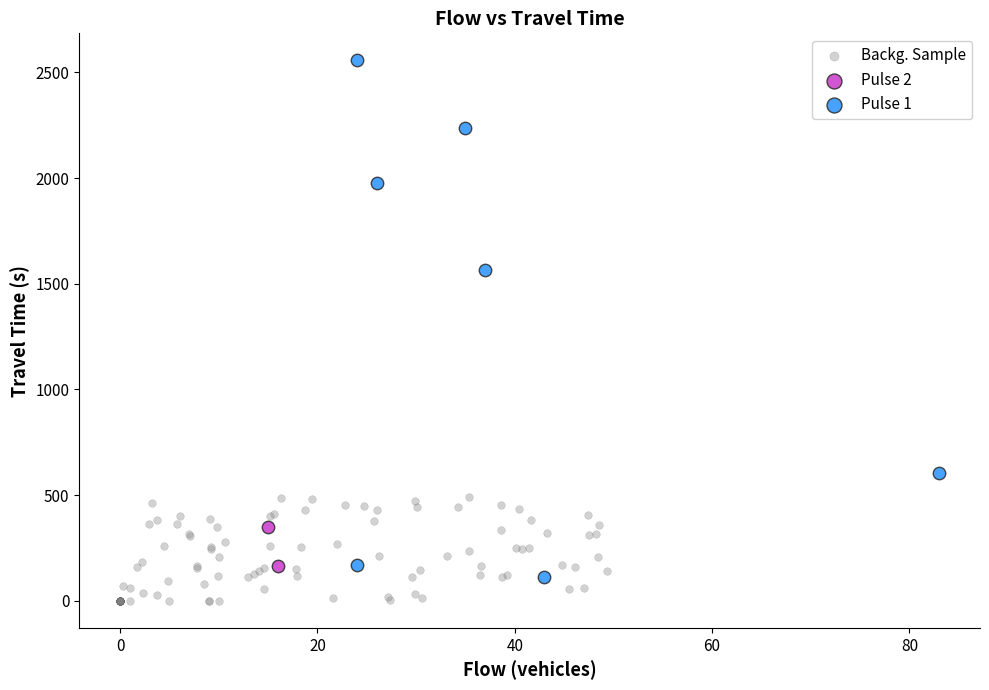

What are all the series names shown in the legend?

Backg. Sample, Pulse 2, Pulse 1